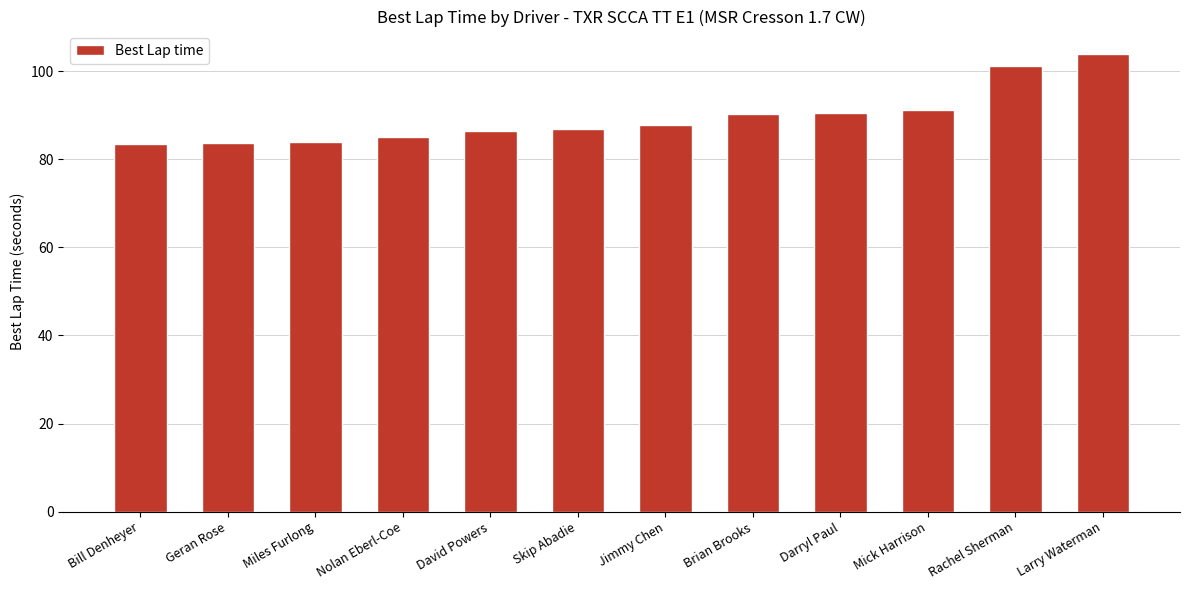

Read the value at Mick Harrison.

91.1